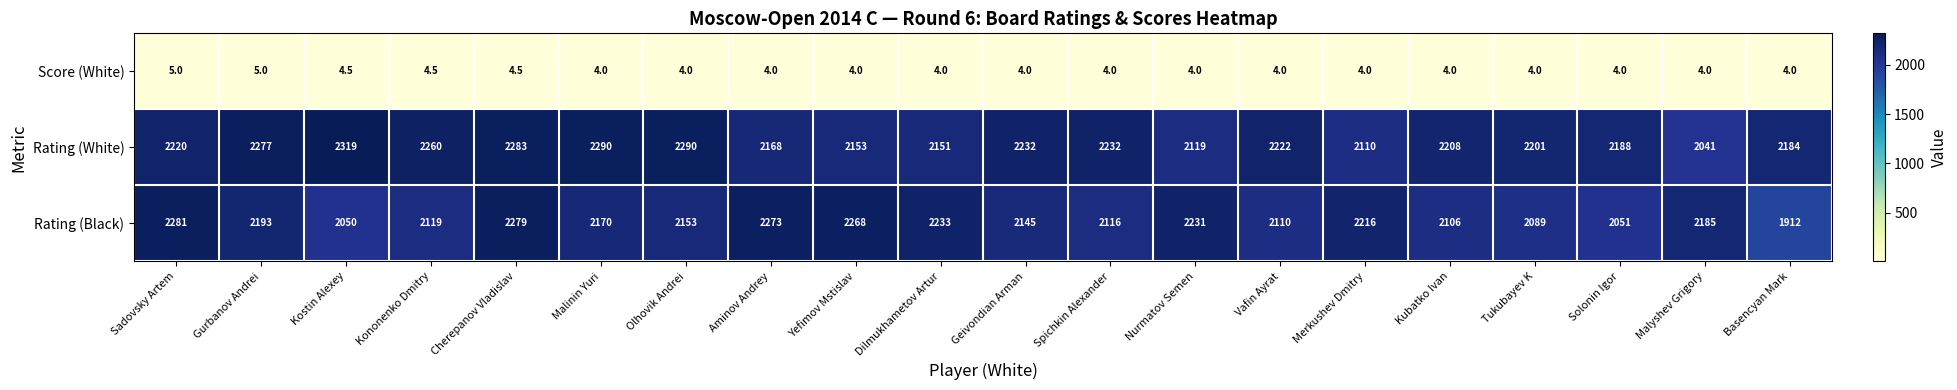

List the series in order of their peak value, lowest first.

Score (White), Rating (Black), Rating (White)